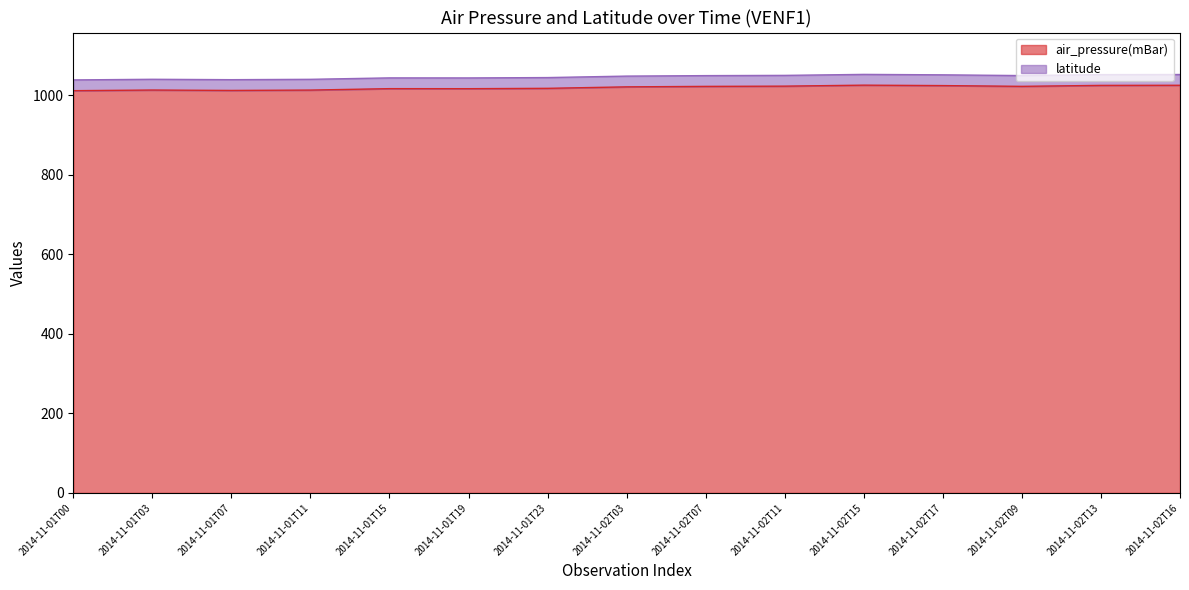

Which has a higher value, 2014-11-02T15 or 2014-11-02T09?

2014-11-02T15